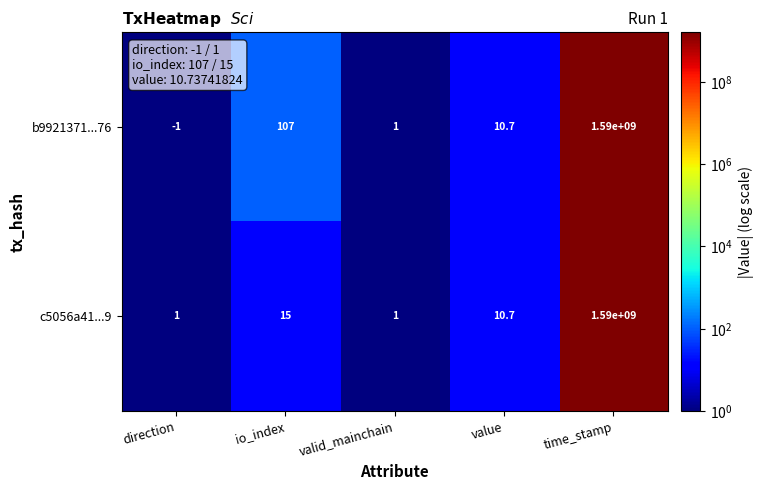

What value does the b9921371...76 series have at valid_mainchain?

1.0